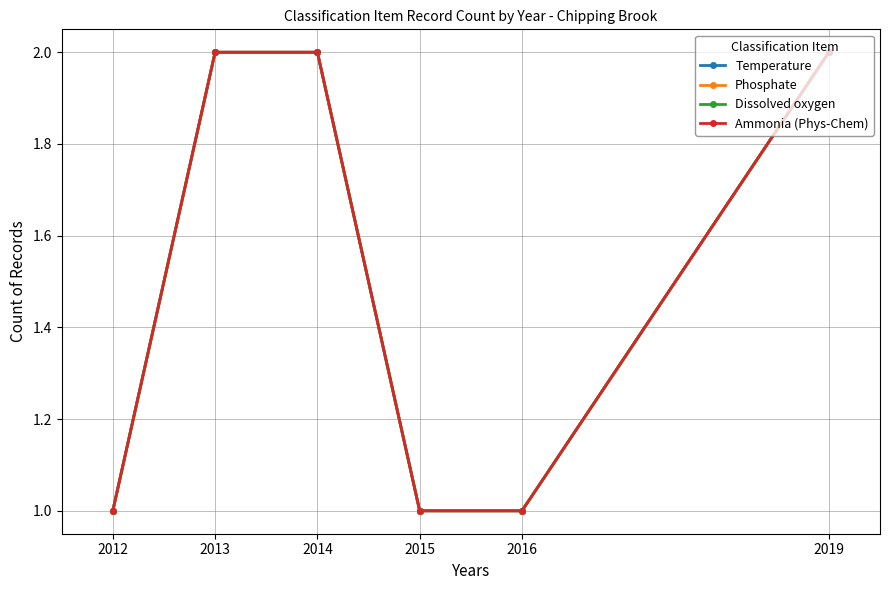

Which series changed the most between 2013 and 2015?

Temperature